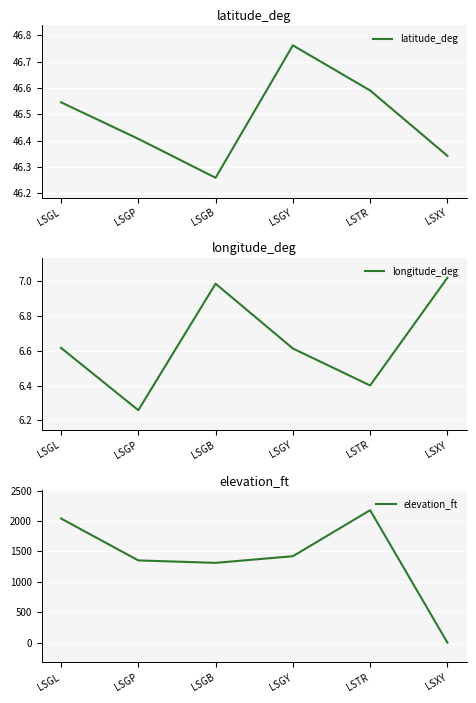

Which series has the largest range (max minus min)?

elevation_ft